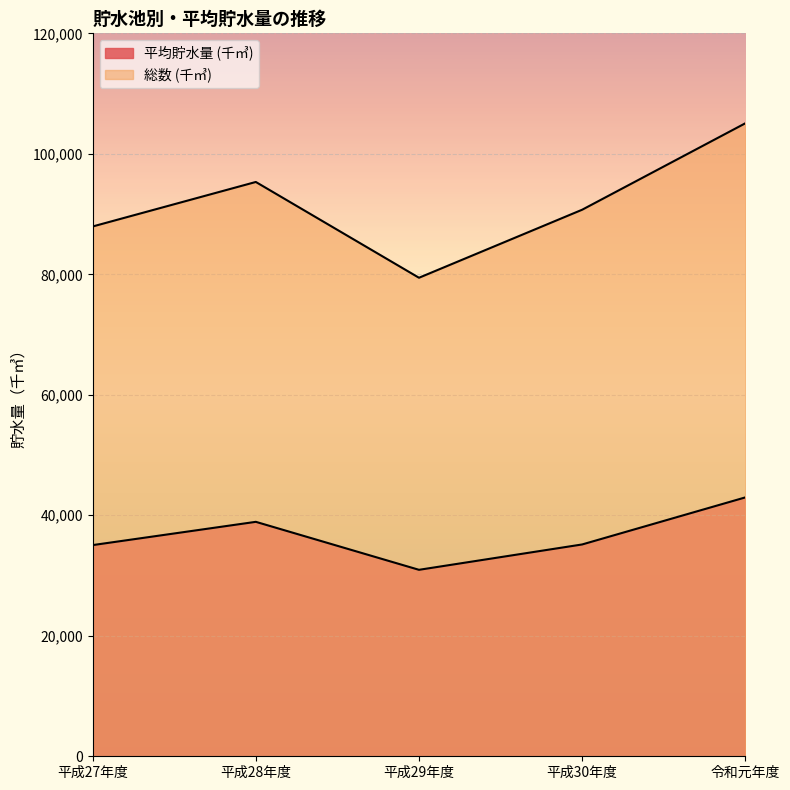

How many series are shown in this chart?

2